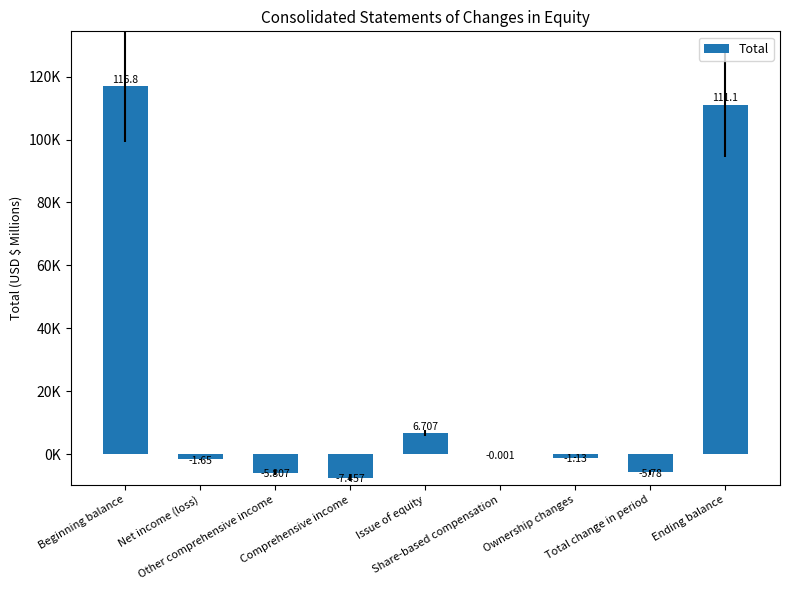

Are the bars grouped side by side (vs. stacked)?

No